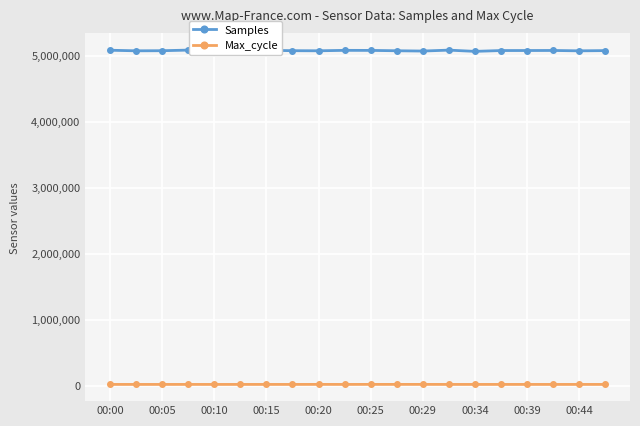

List the series in order of their overall mean, highest first.

Samples, Max_cycle